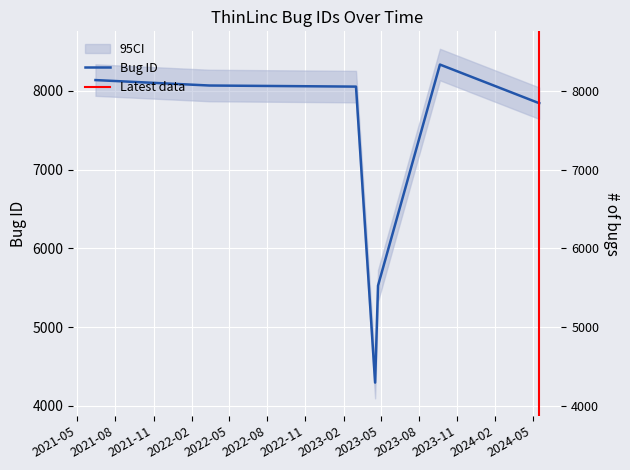

What is the difference between the maximum and minimum values?

4038